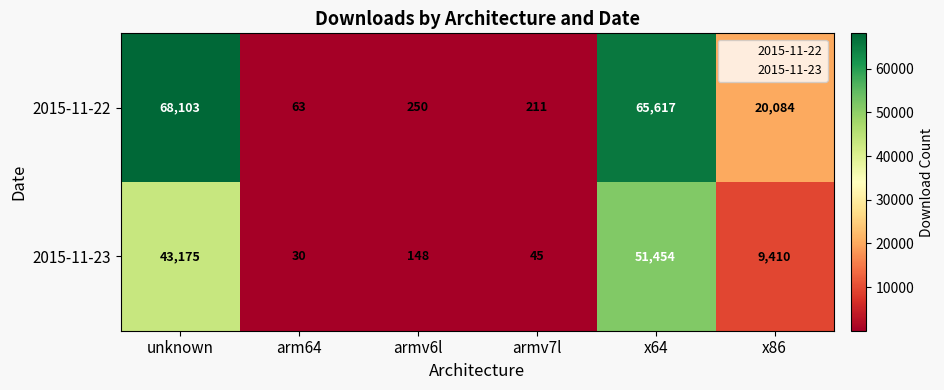

List the series in order of their overall mean, highest first.

2015-11-22, 2015-11-23